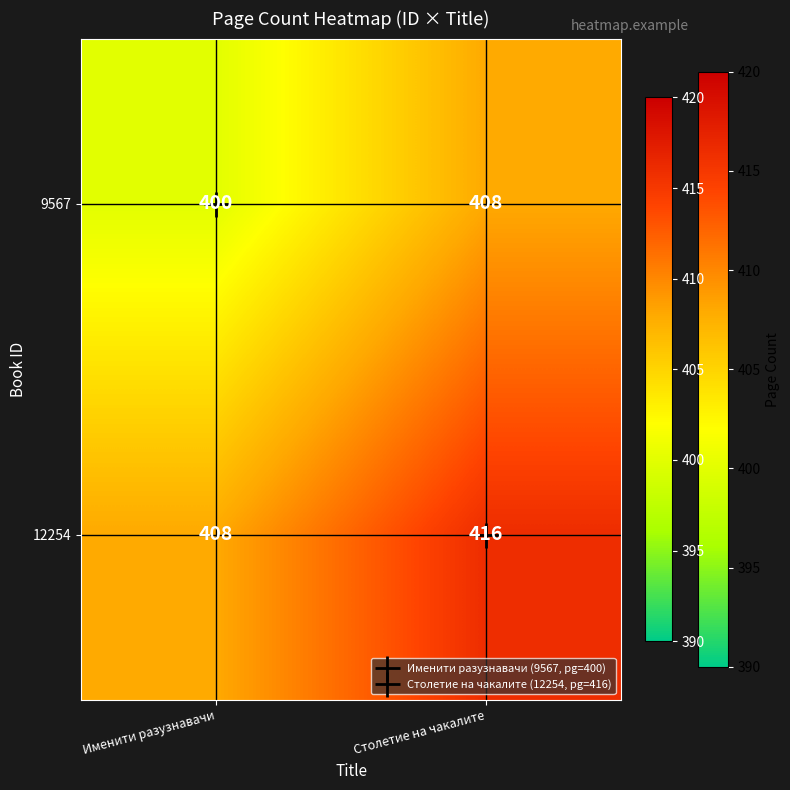

At which label is 9567 closest to 404?

Именити разузнавачи